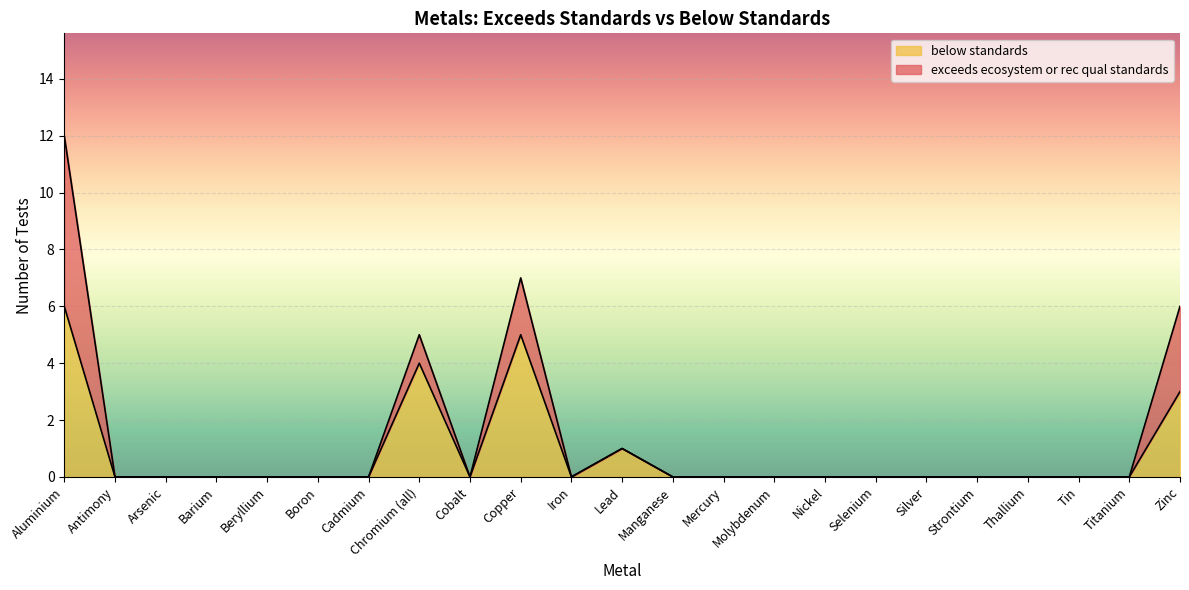

Count the number of values greater than 0.

5